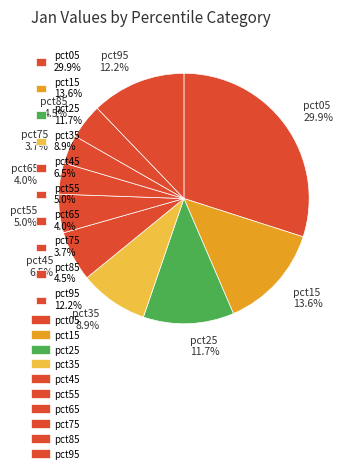

What portion of the pie excludes pct65?

96.0%